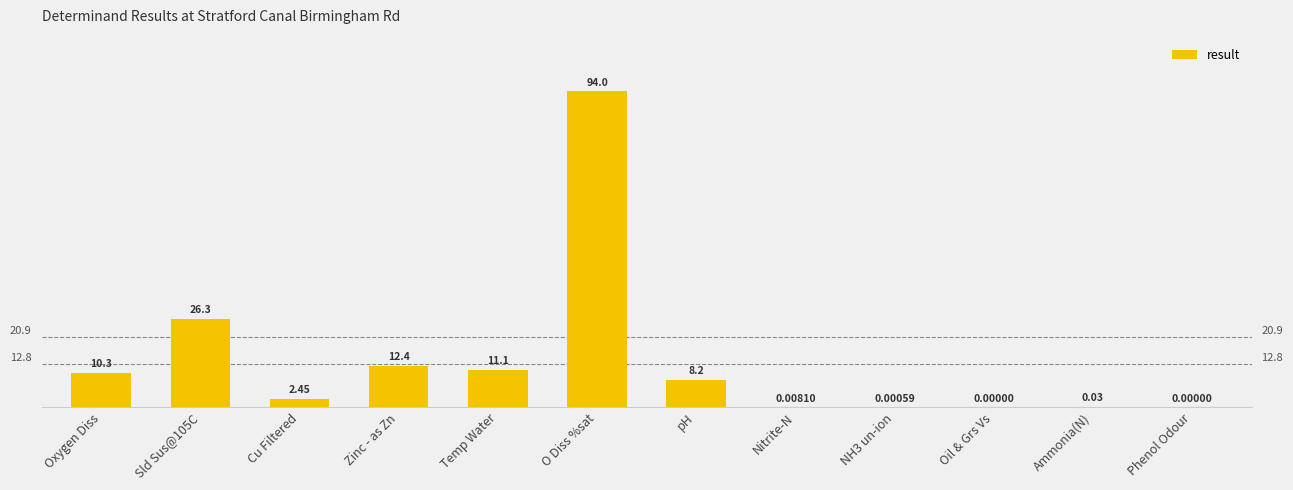

True or false: the data shows 19.1 at Zinc - as Zn.

False